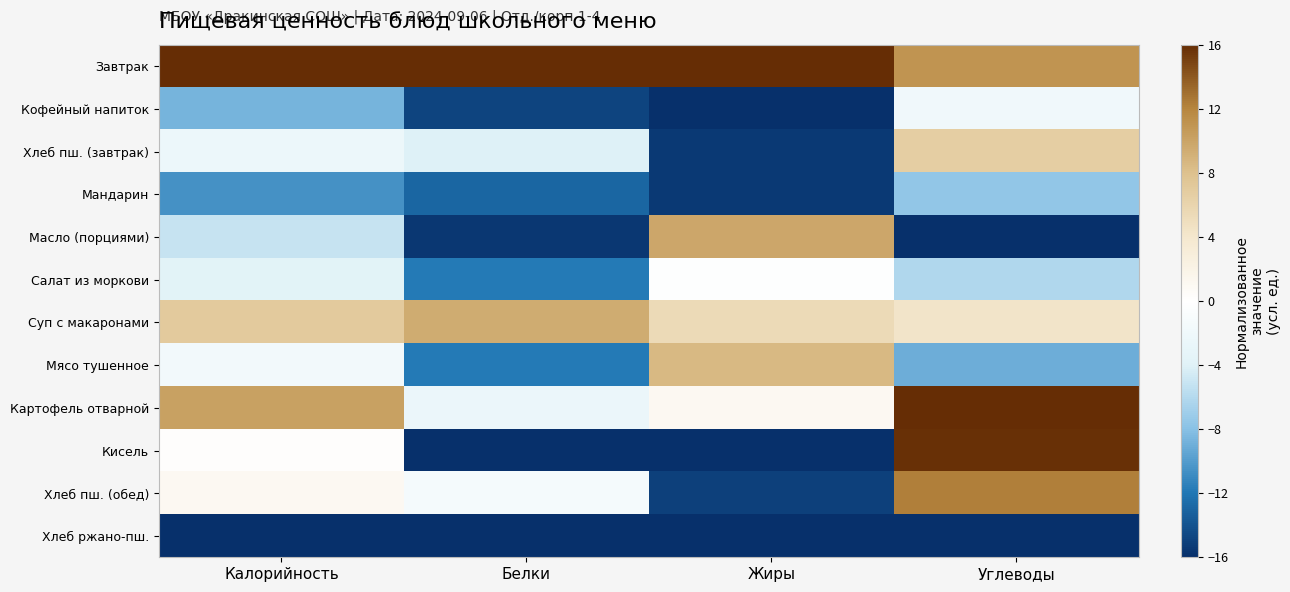

Which label corresponds to the smallest value in the chart?

Жиры